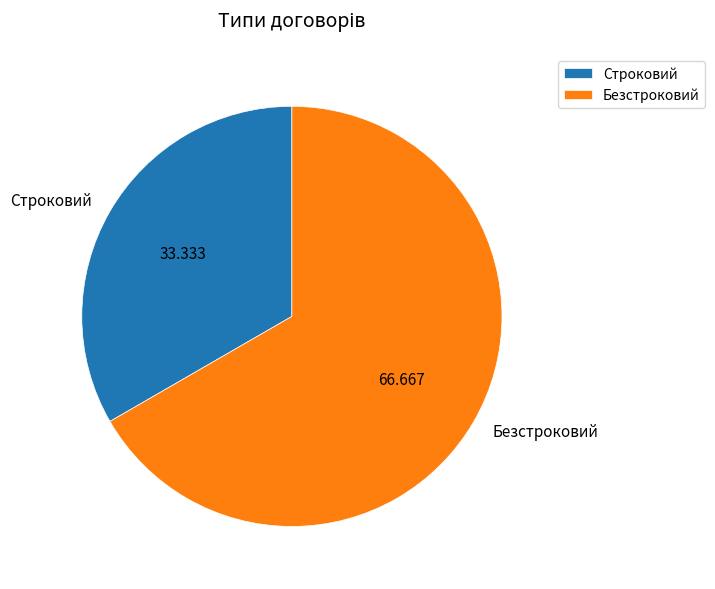

Which slice is the smallest?

Строковий